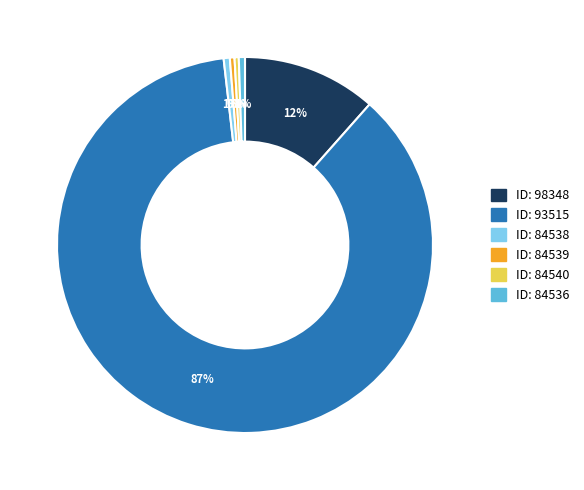

Is there a majority slice in this chart?

Yes